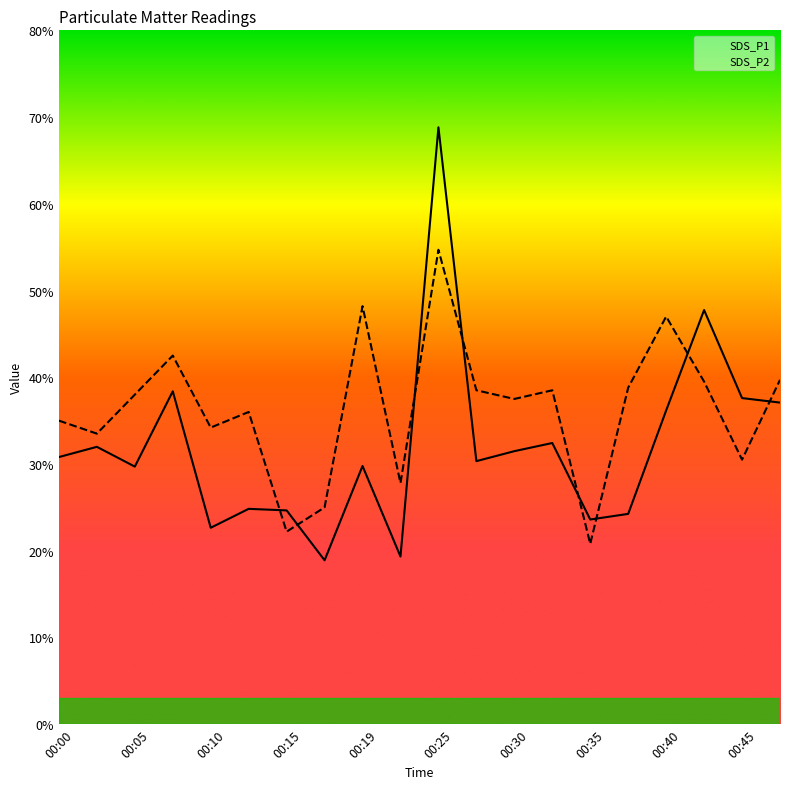

What is the difference between the maximum and minimum values in the SDS_P2 series?

33.9